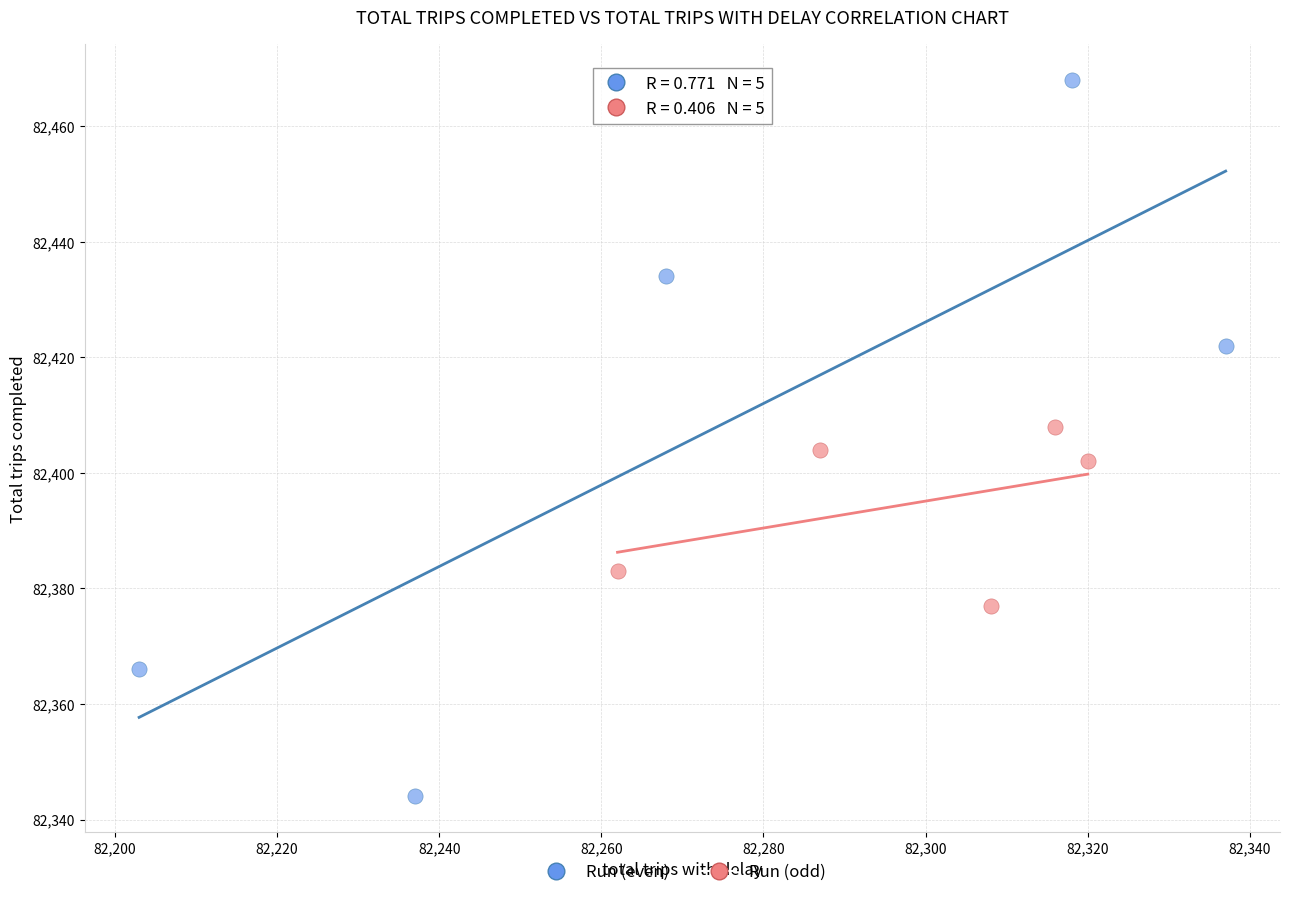

Which series reaches the minimum Y coordinate?

Run (even)